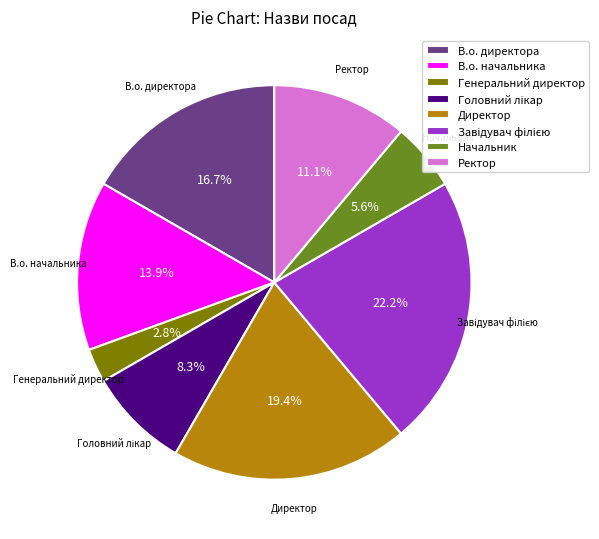

Count the number of slices in the pie.

8